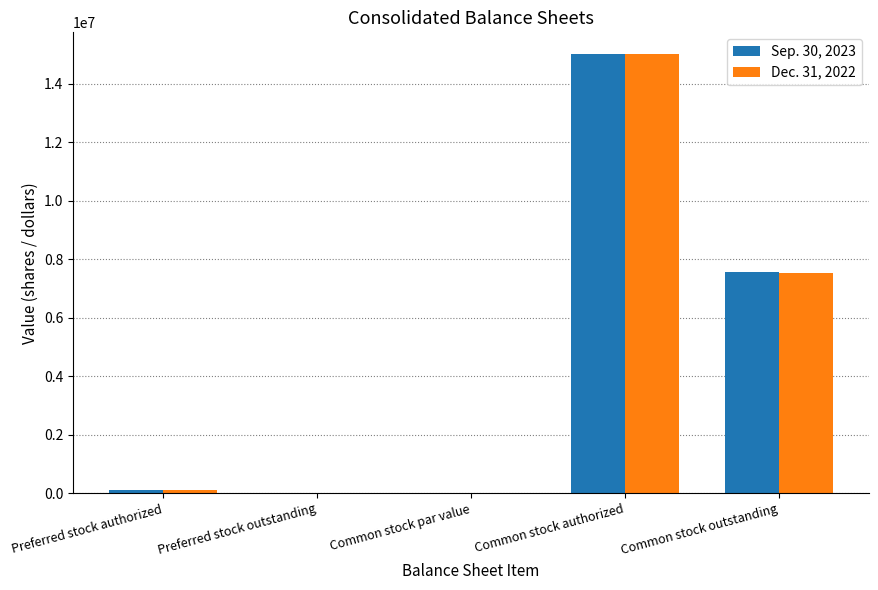

Reading left to right, list all the values displayed in this chart.

Sep. 30, 2023: Preferred stock authorized=100000	Preferred stock outstanding=0	Common stock par value=0	Common stock authorized=15000000	Common stock outstanding=7541187
Dec. 31, 2022: Preferred stock authorized=100000	Preferred stock outstanding=0	Common stock par value=0	Common stock authorized=15000000	Common stock outstanding=7516098